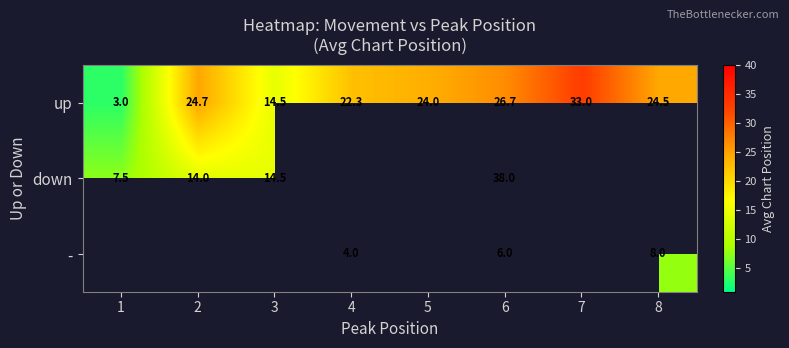

Is the value of up at 4 greater than the value of down at 3?

Yes